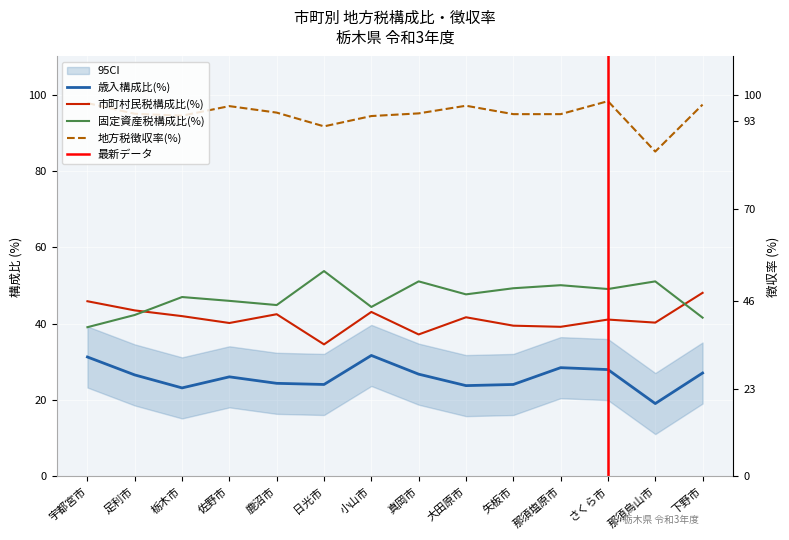

True or false: 固定資産税構成比(%) and 歳入構成比(%) intersect in this chart.

False